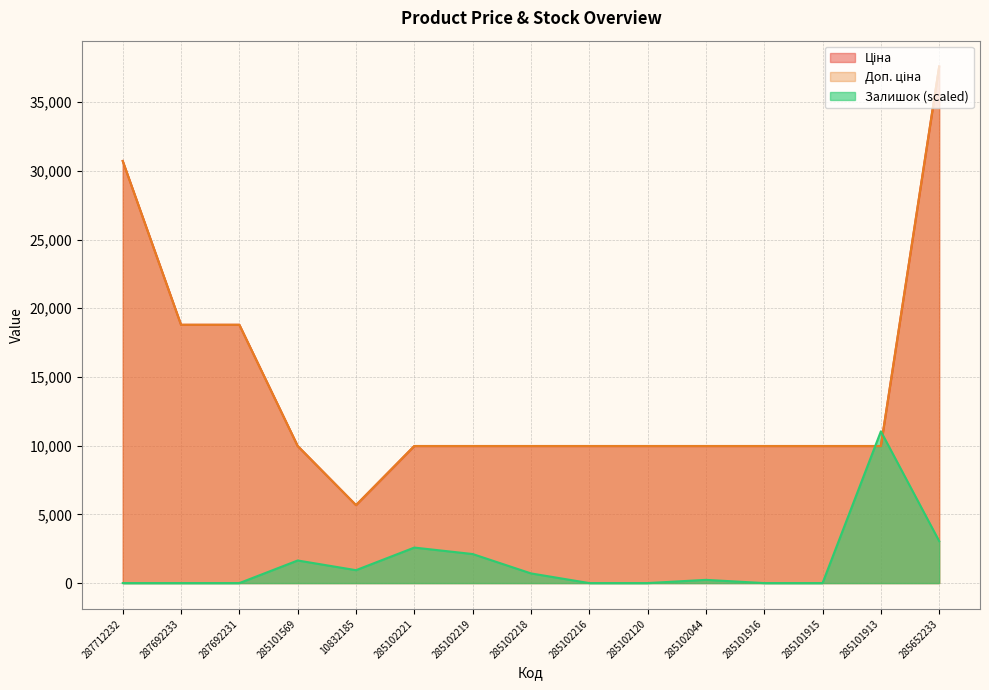

Which series has the widest spread of values?

Ціна